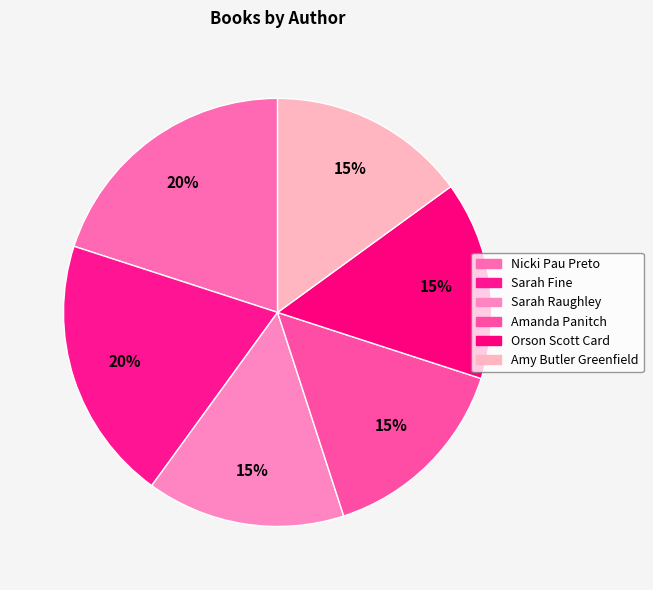

Count the number of slices in the pie.

6